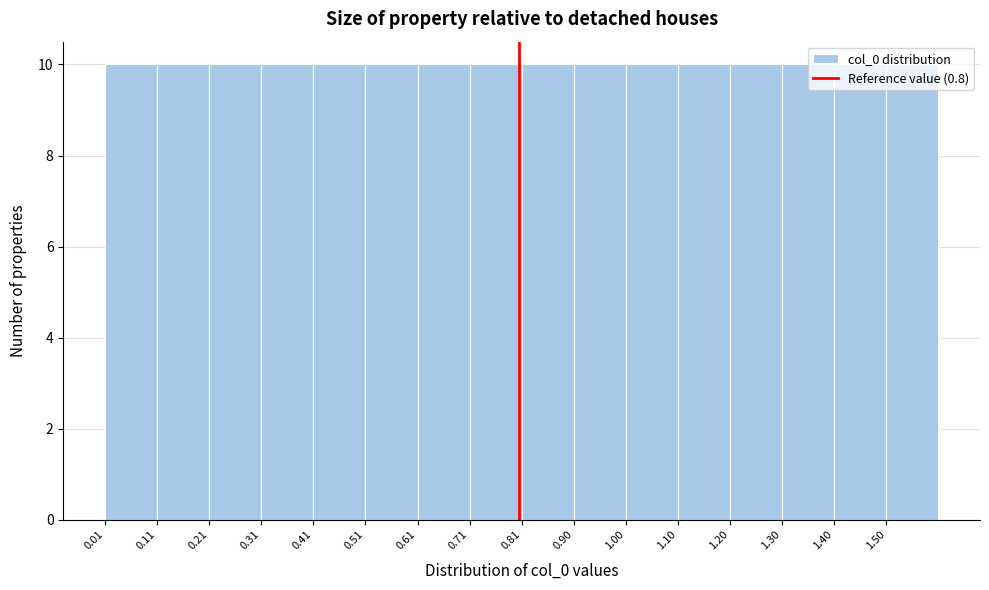

What is the height of the bar covering 0.81 to 0.90 on the x-axis? Neither the bar edges nor the heights are printed on the chart, so give them approximately, as read against the axes.

10